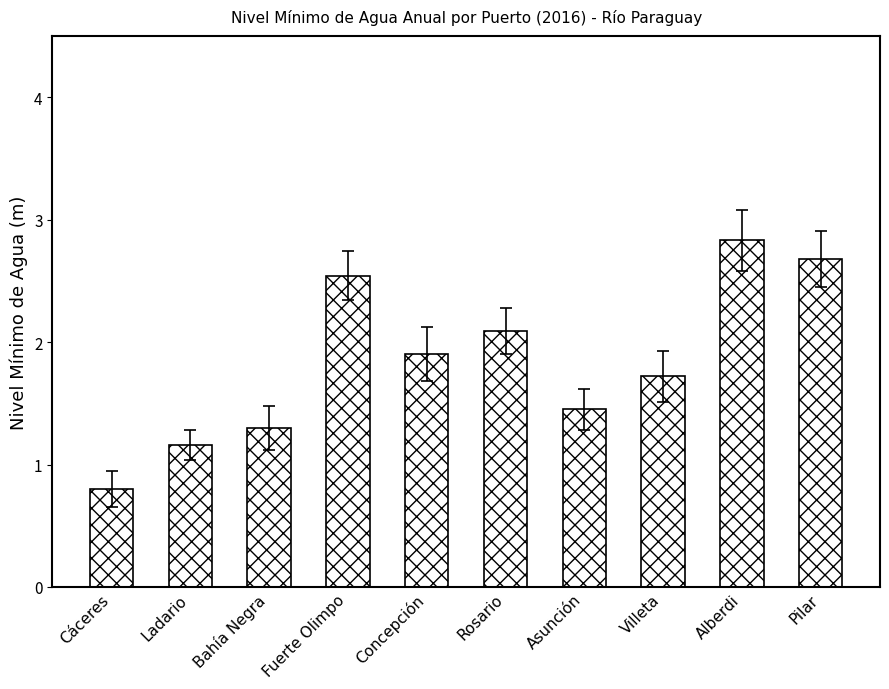

Between Pilar and Asunción, which is larger?

Pilar